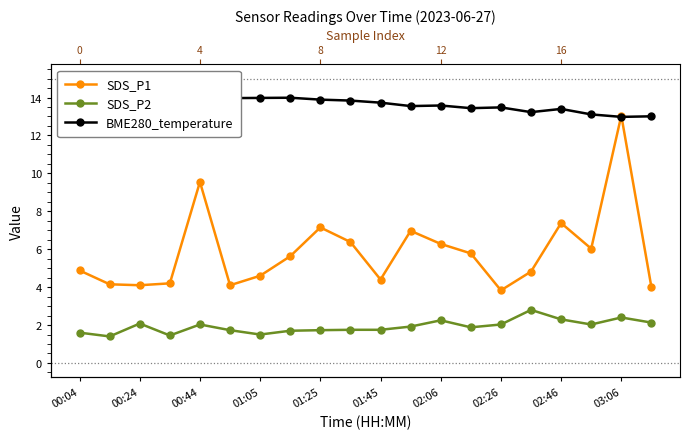

What is the sum of the BME280_temperature values at 11 and 00:24?

28.0